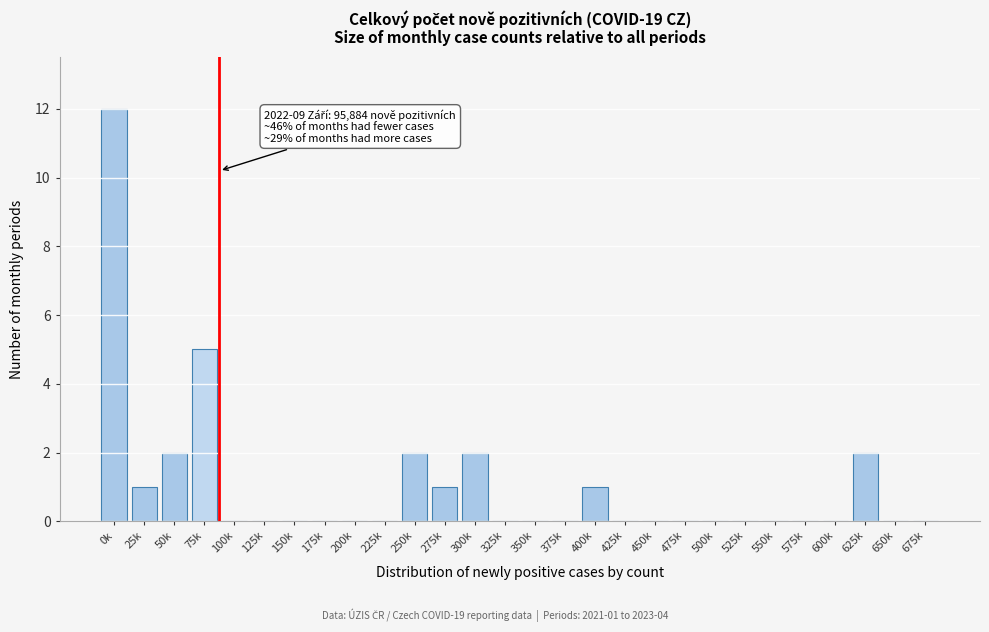

Reading left to right, list all the values displayed in this chart.

0k=12	25k=1	50k=2	75k=5	100k=0	125k=0	150k=0	175k=0	200k=0	225k=0	250k=2	275k=1	300k=2	325k=0	350k=0	375k=0	400k=1	425k=0	450k=0	475k=0	500k=0	525k=0	550k=0	575k=0	600k=0	625k=2	650k=0	675k=0